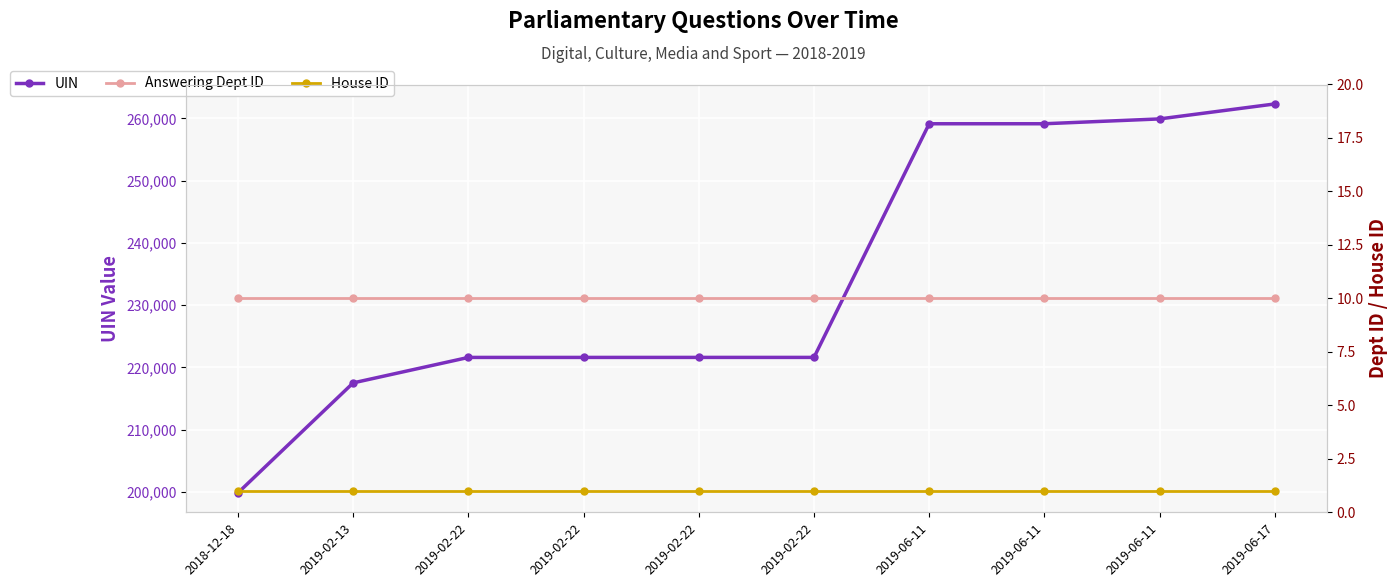

What is the label of the 2nd point from the right?

2019-06-11